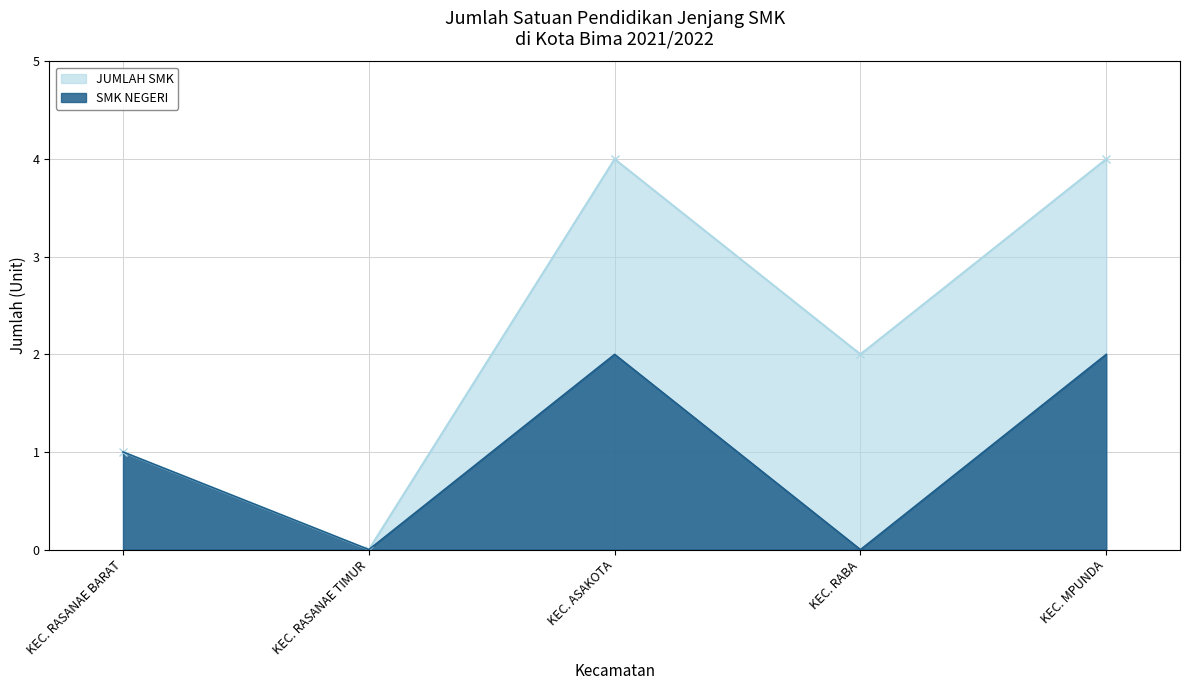

What is the sum of all SMK NEGERI values?

5